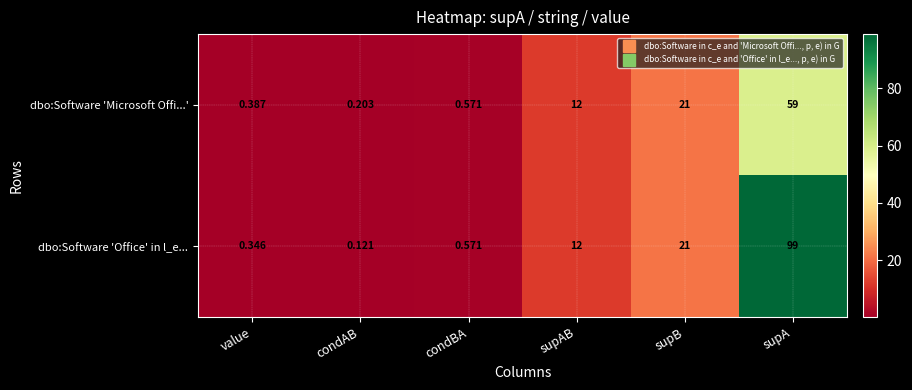

At how many categories does at least one series exceed 2?

3